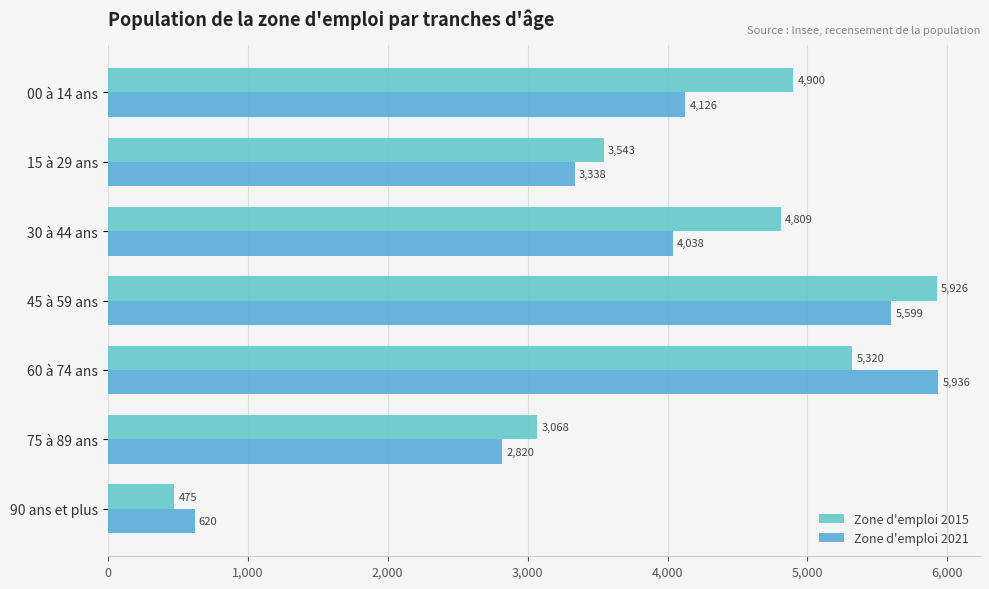

At which category is the sum across all series the highest?

45 à 59 ans